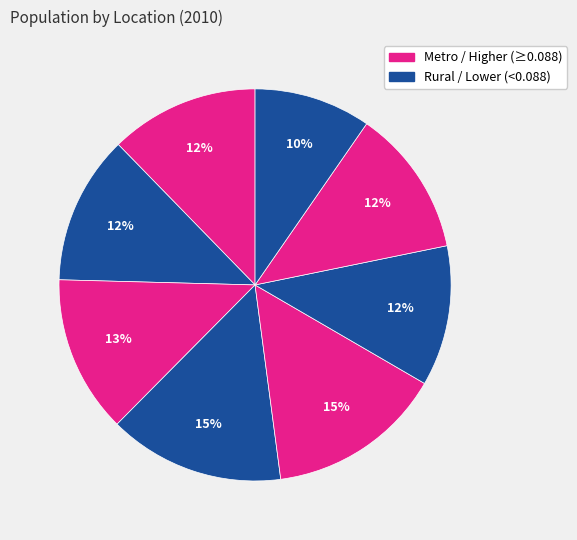

How many segments does this pie chart have?

8